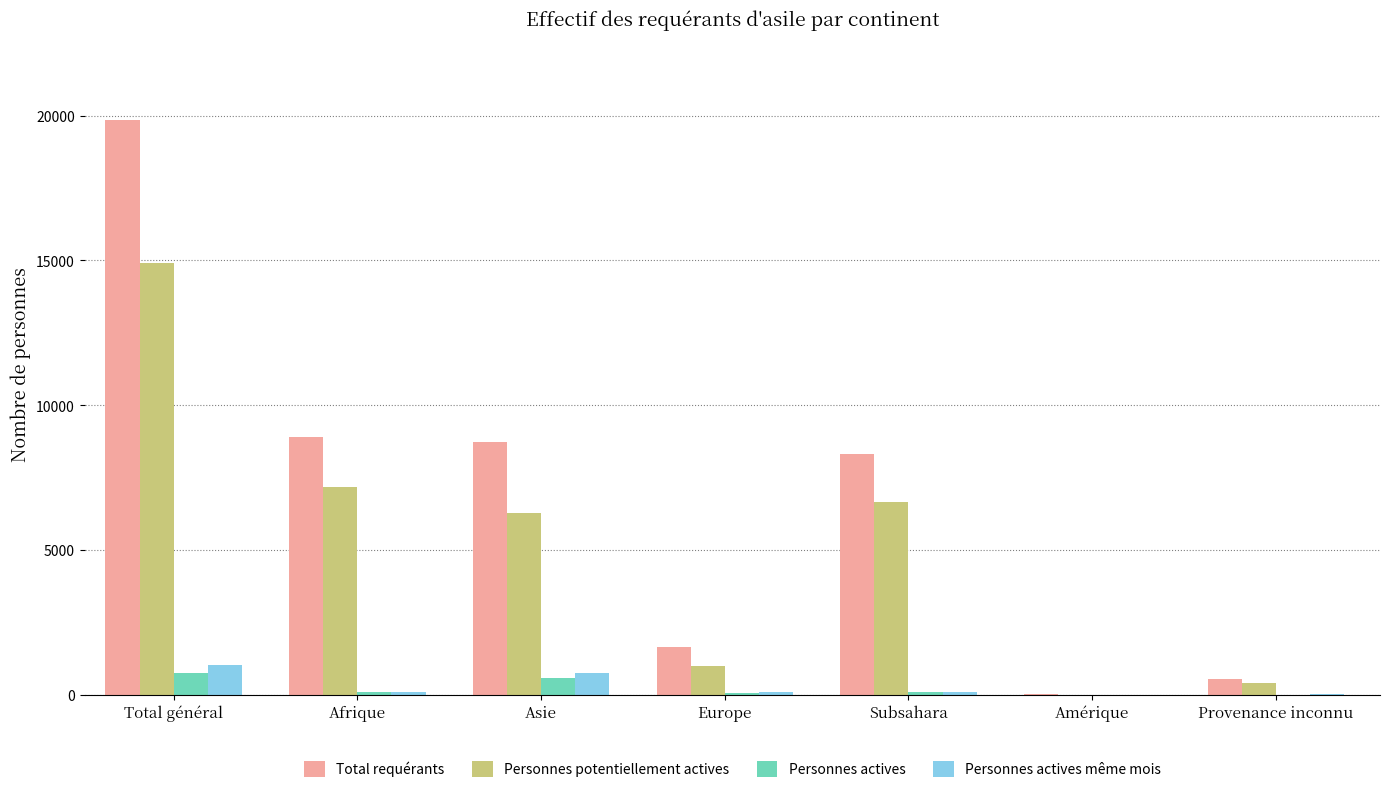

What is the total value across all series at Asie?

16373